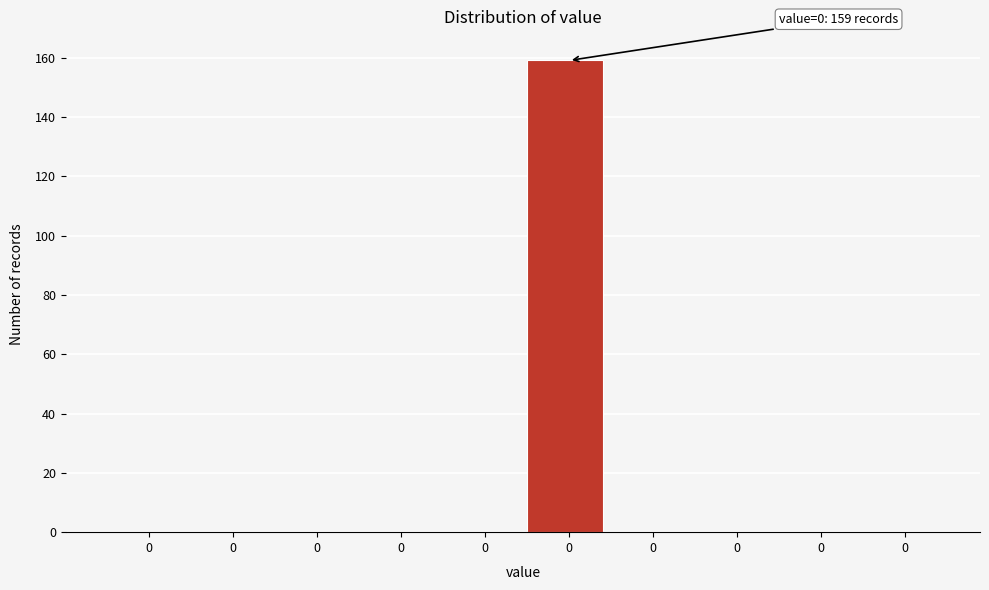

Are the bars horizontal?

No